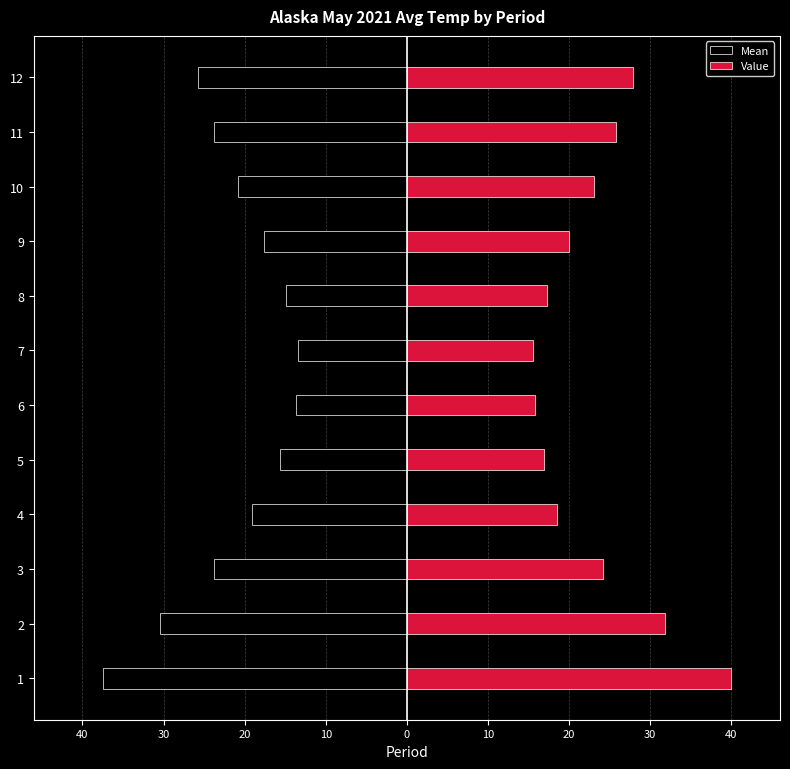

What is the average value of the Value series?

23.2